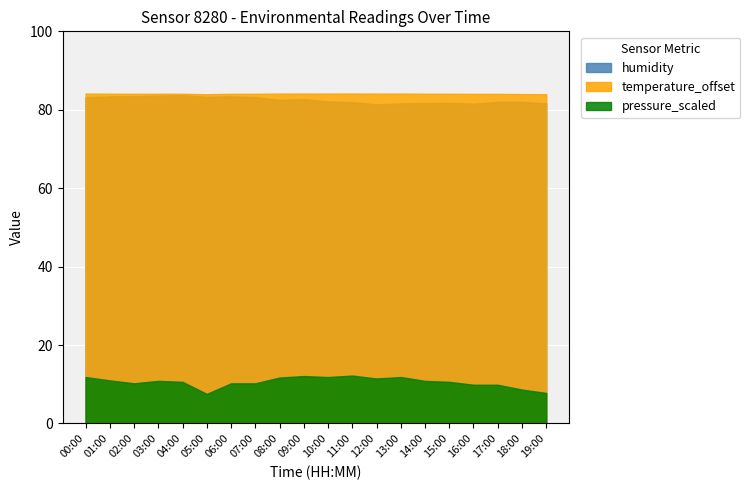

True or false: humidity and temperature_offset intersect in this chart.

False